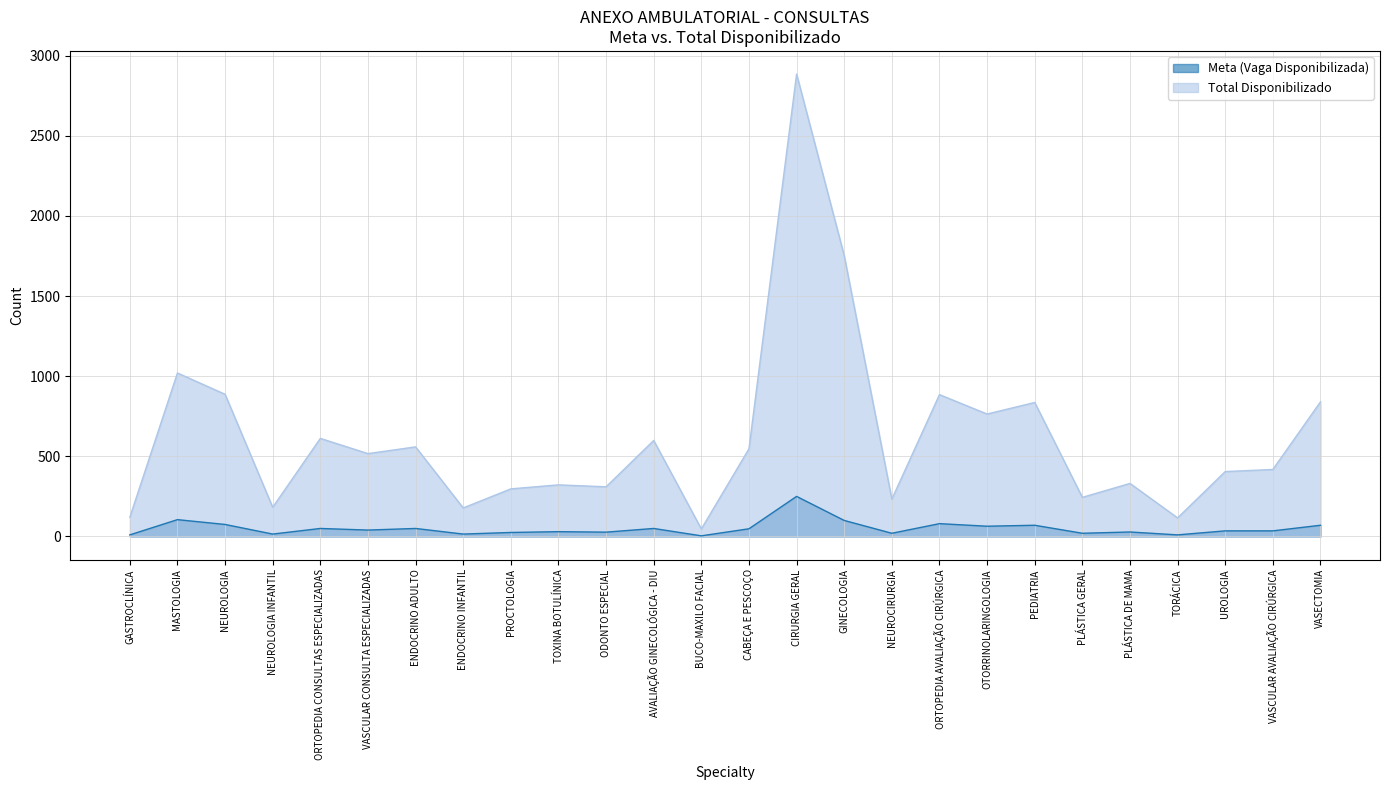

Between CIRURGIA GERAL and PROCTOLOGIA, which is larger?

CIRURGIA GERAL